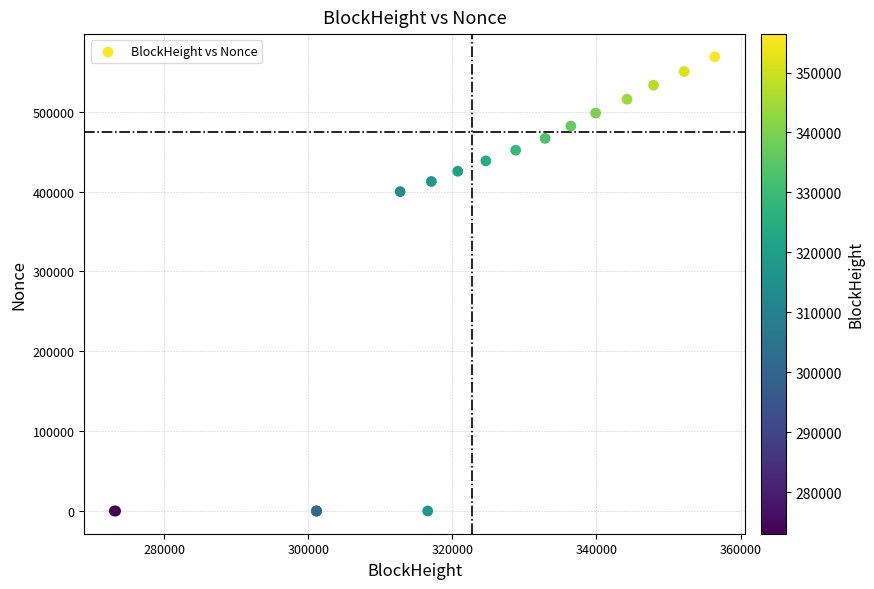

What Y value in the scatter plot is closest to 284418?

399987